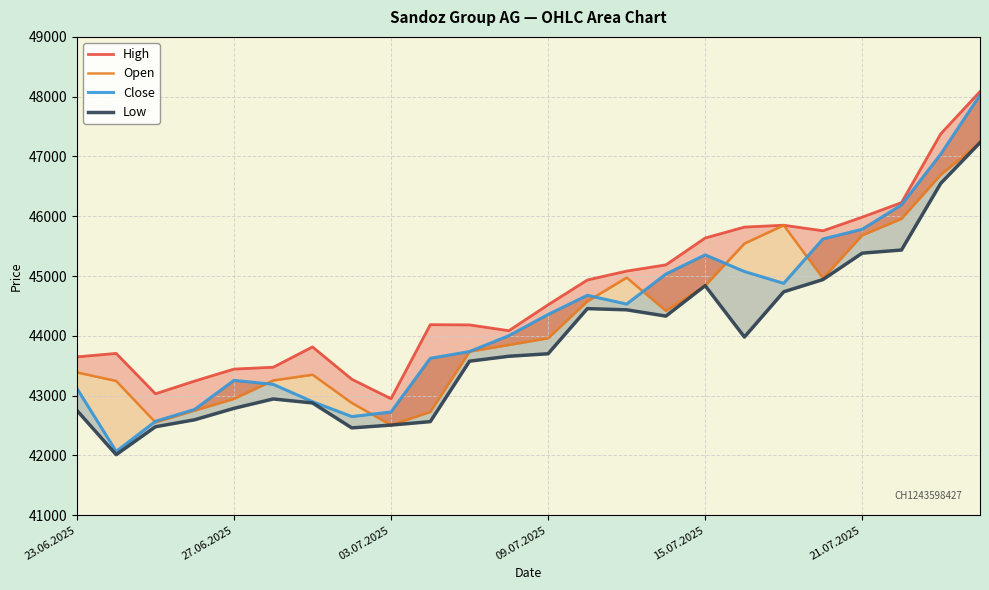

The value of Close at 19 is 63879. True or false?

False